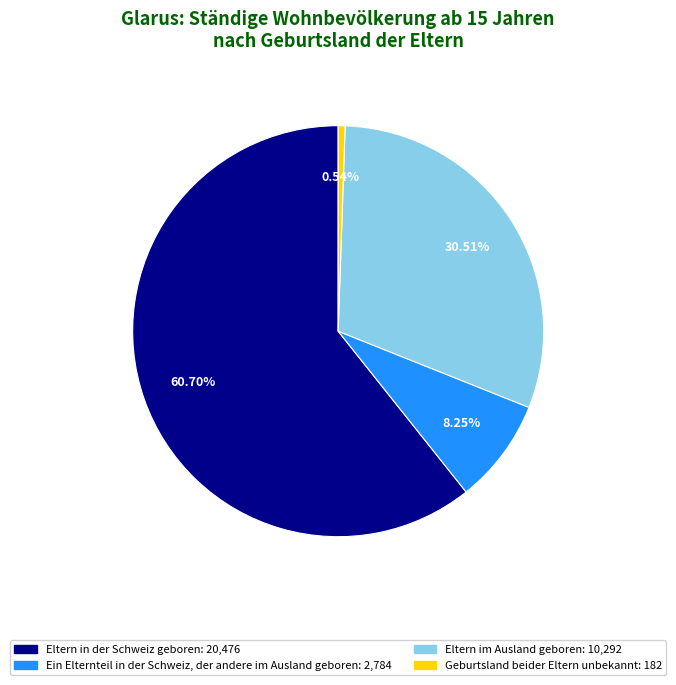

Is it true that Ein Elternteil in der Schweiz, der andere im Ausland geboren is 1% of the pie?

False